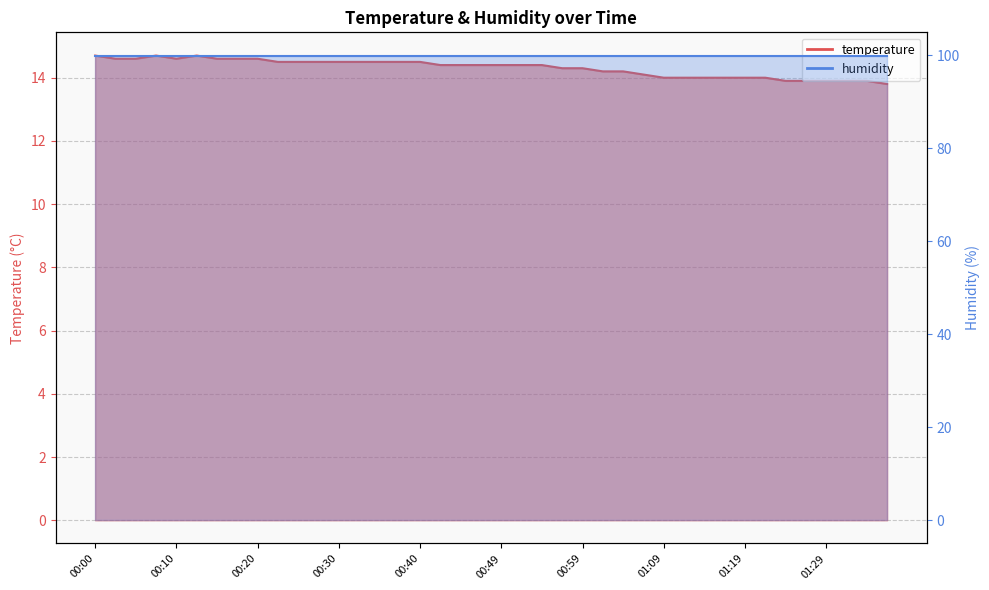

Does the chart display data point markers on the line(s)?

No